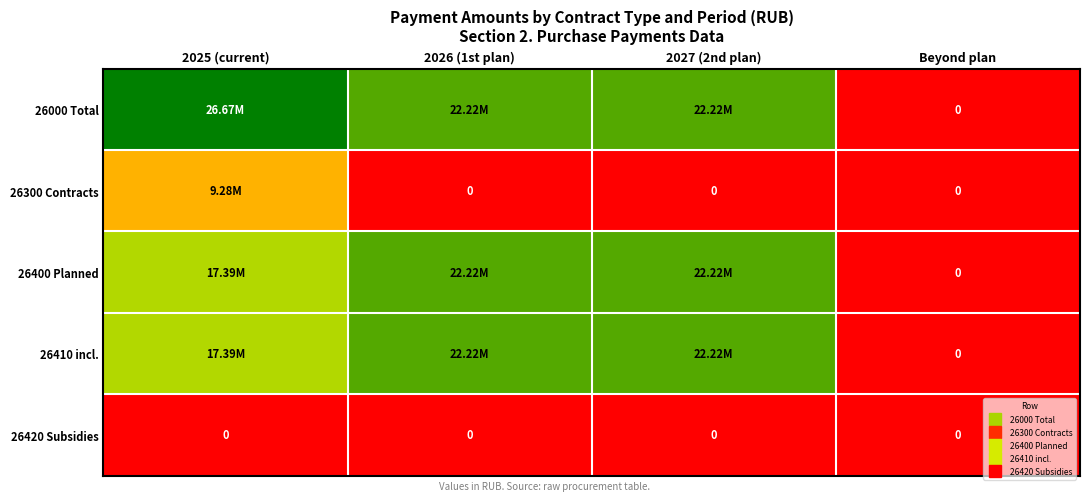

Which label corresponds to the largest value in the chart?

2025 (current)